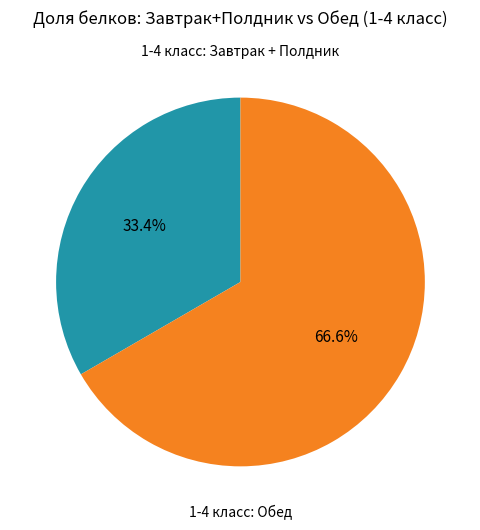

Is there a majority slice in this chart?

Yes